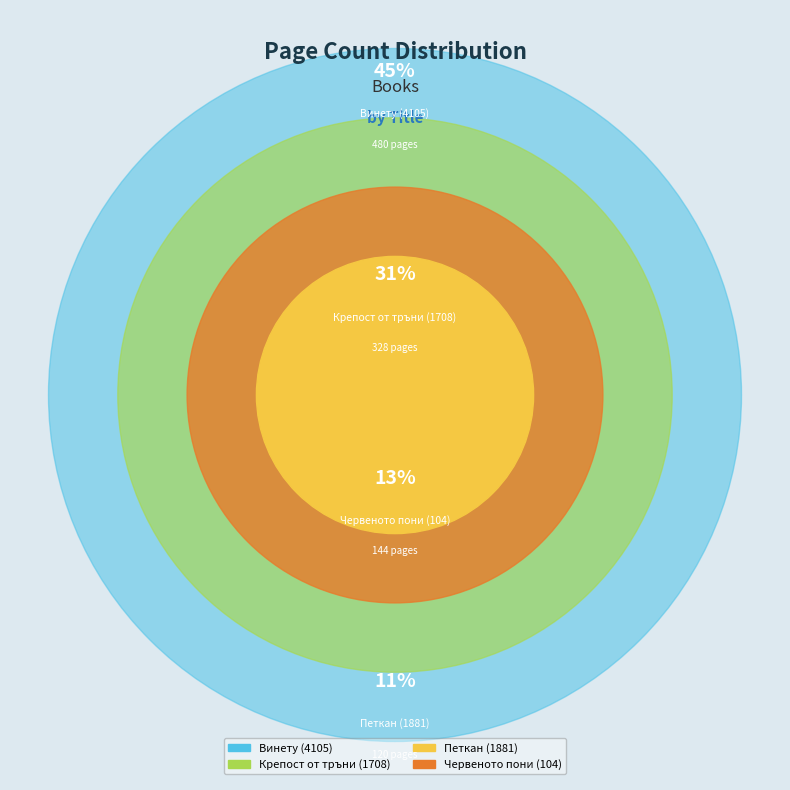

Which category has the biggest portion of the pie?

Винету (4105)